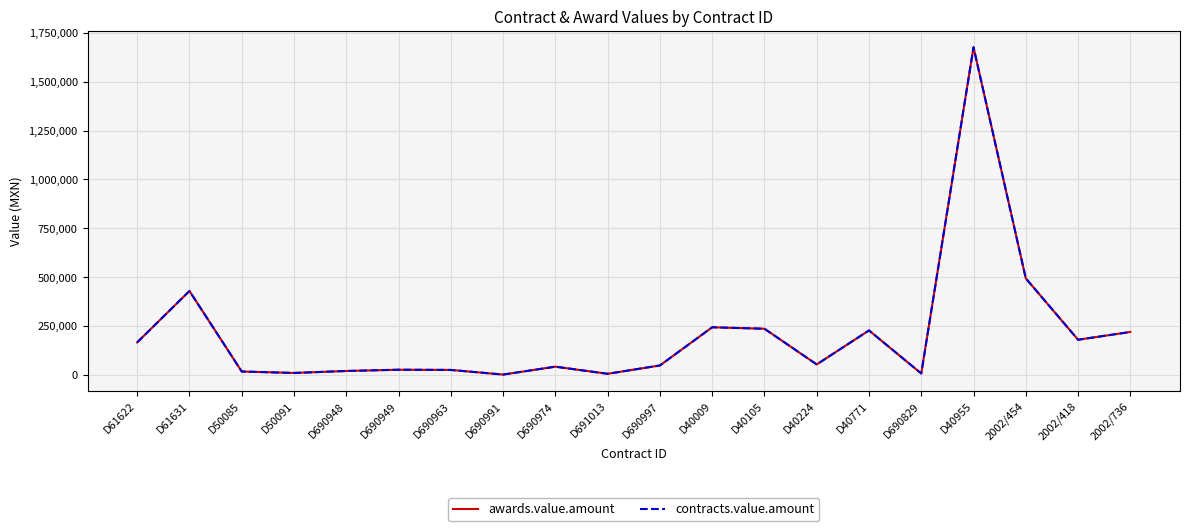

Is this an area chart (filled region under the line)?

No